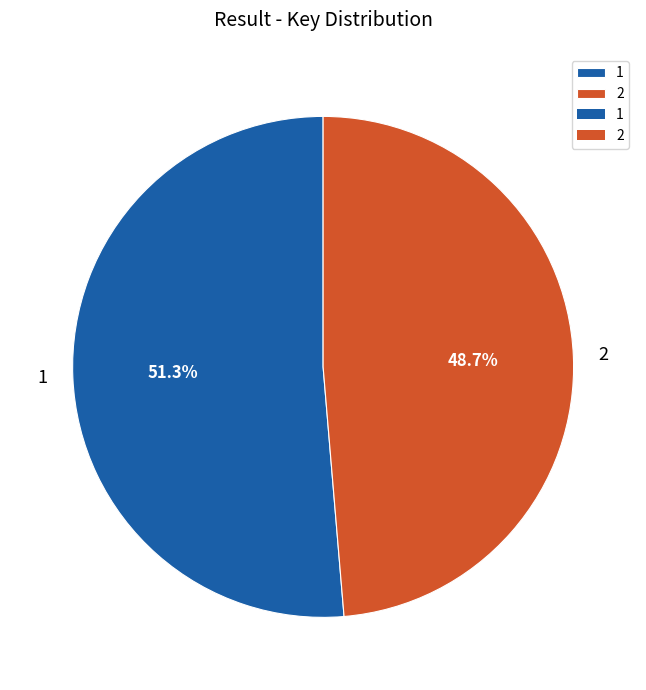

True or false: 1 accounts for 43% of the total.

False